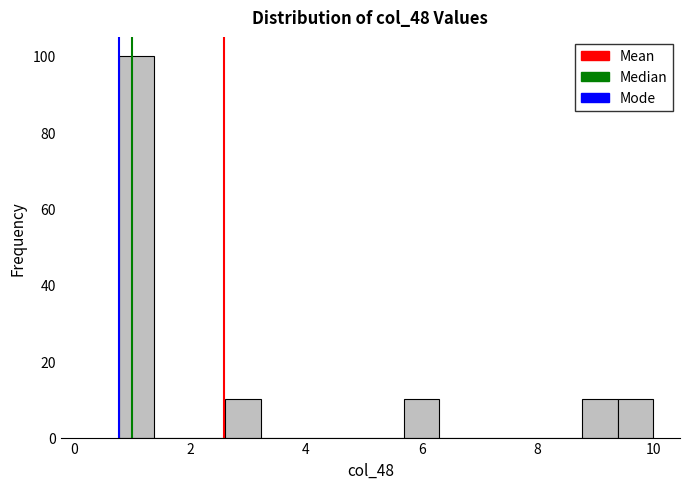

Read against the x-axis, roughly where is the centre of the tallest bar?

1.0